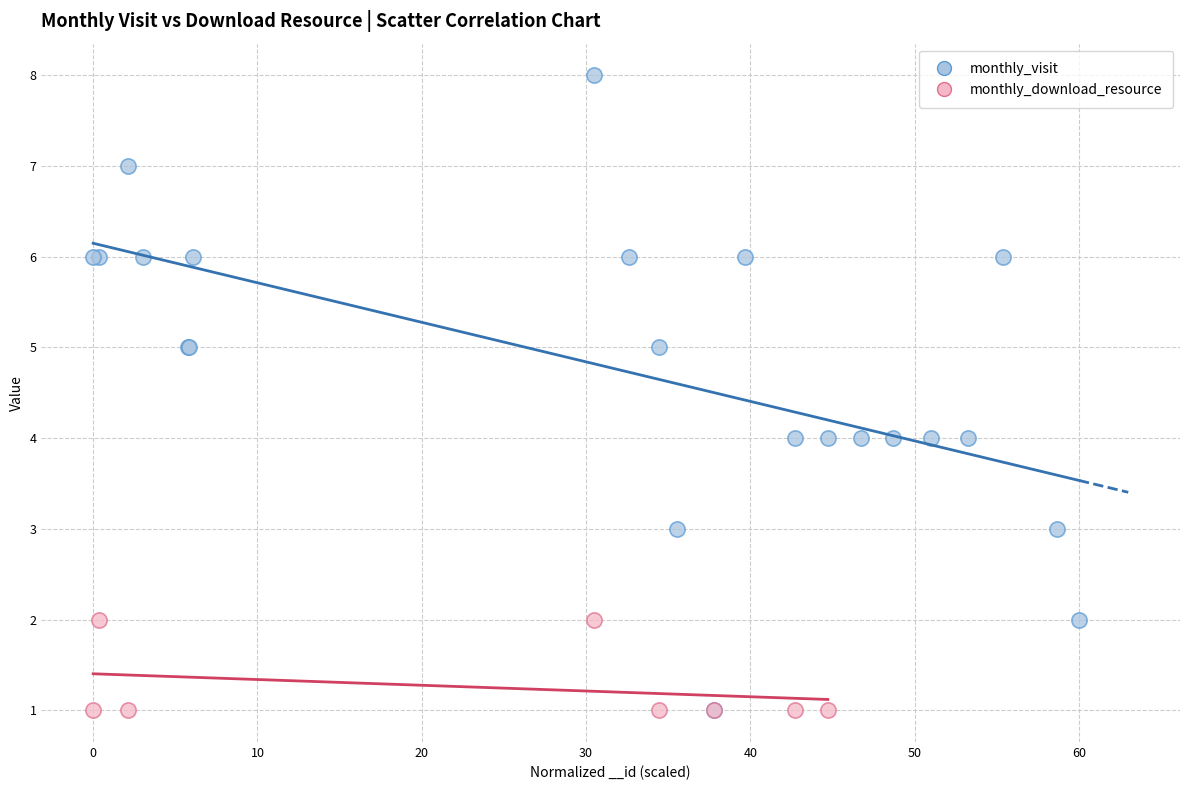

Which series has the widest spread of Y values?

monthly_visit